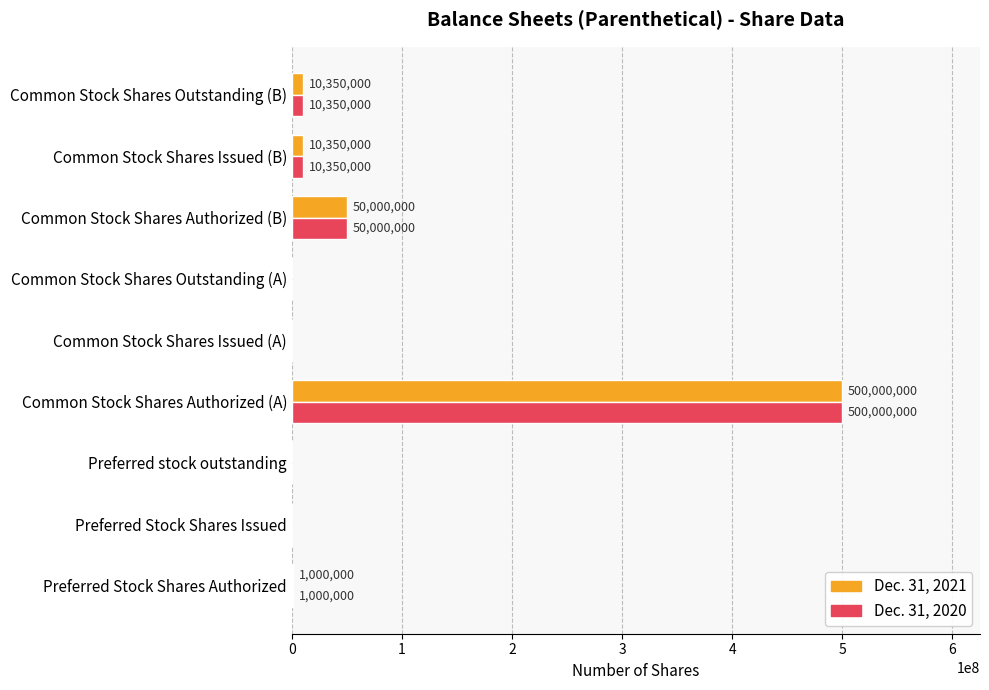

What is the sum of the Dec. 31, 2021 values at Preferred Stock Shares Authorized and Common Stock Shares Outstanding (B)?

11350000